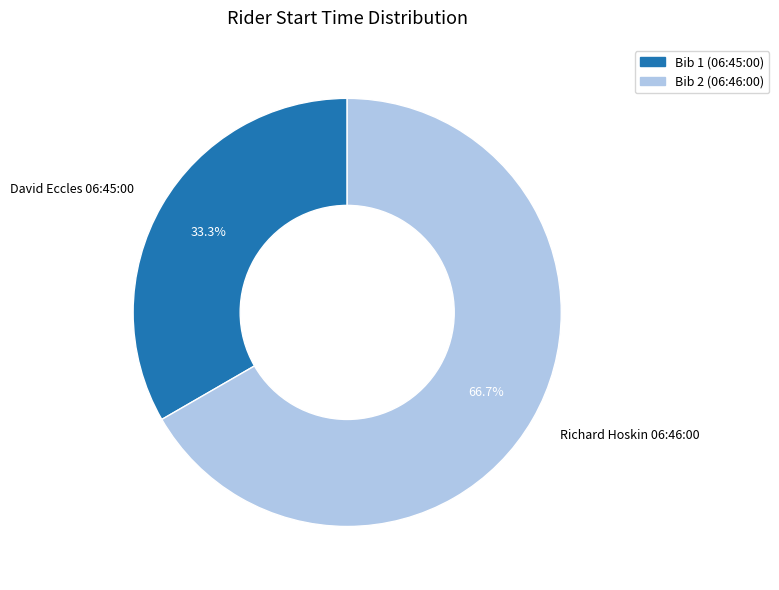

What is the largest slice in the pie chart?

Bib 2 (06:46:00)